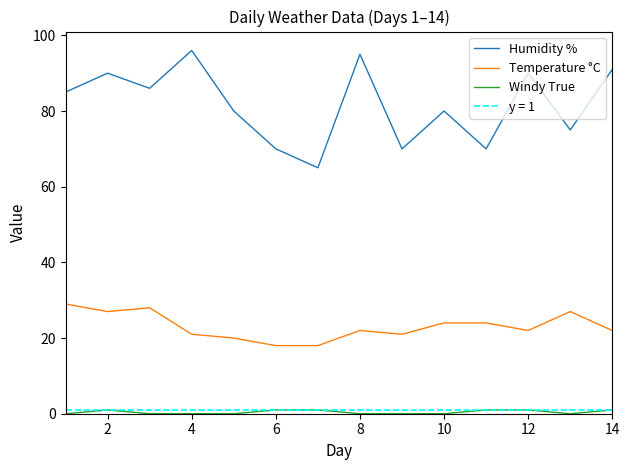

True or false: Temperature °C and Humidity % cross at least once.

False